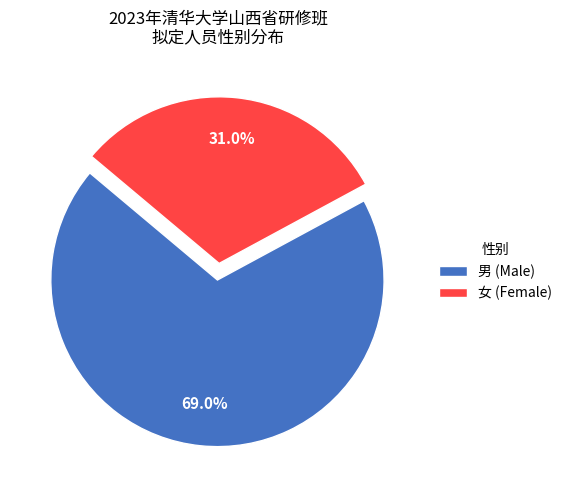

Rank the categories by value from highest to lowest.

男, 女